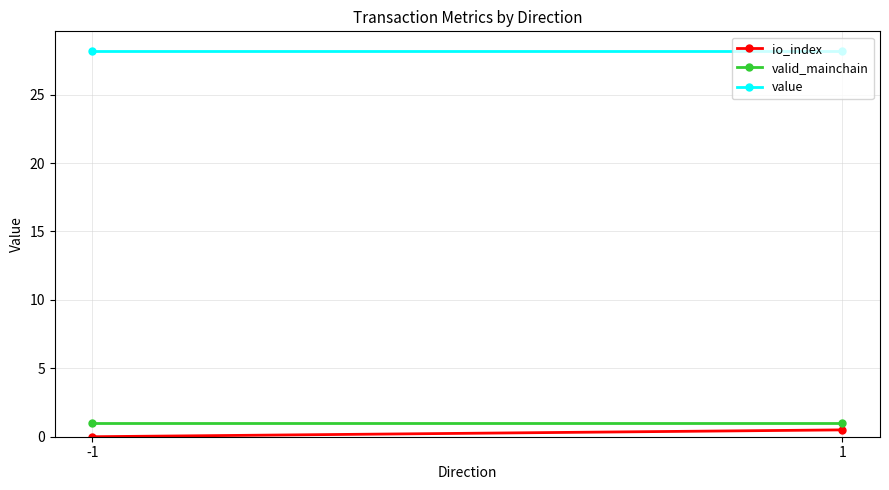

How many io_index values are between 0 and 1?

2